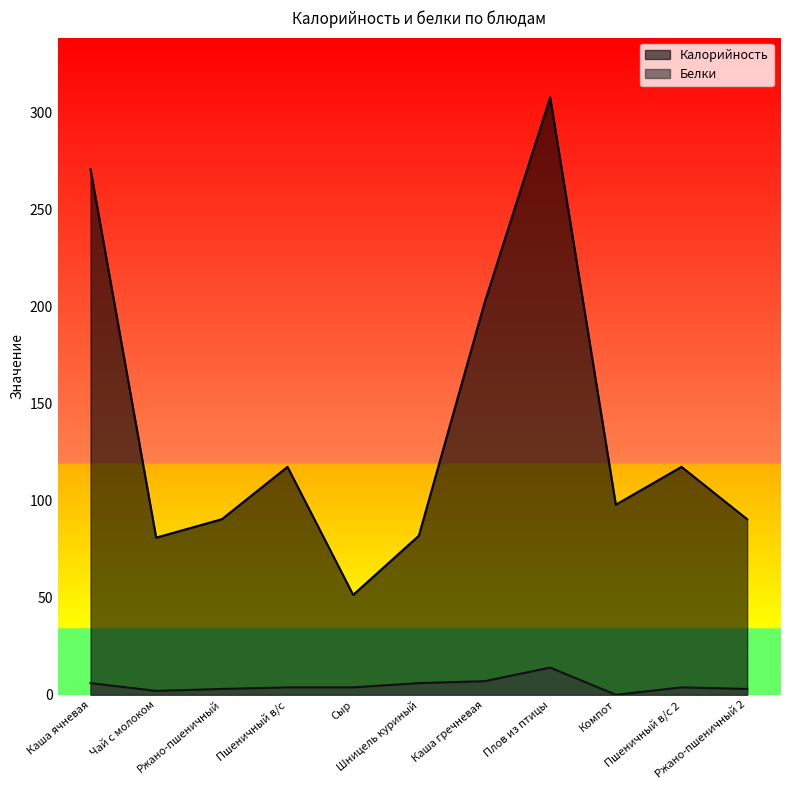

What is the sum of all Белки values?

52.4